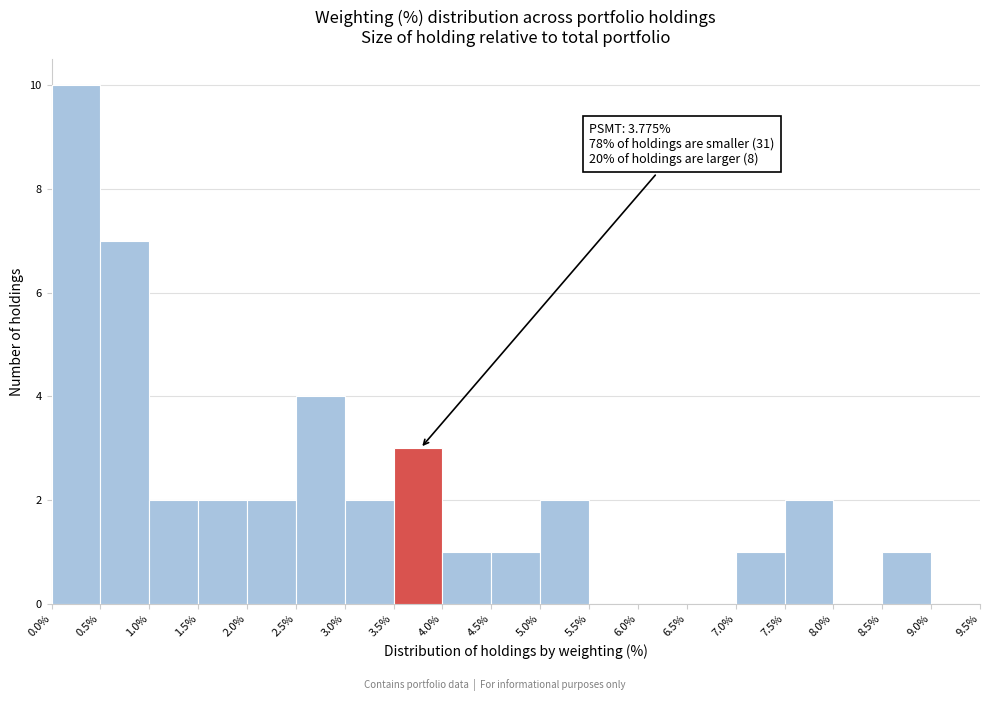

Which range on the x-axis has the tallest bar?

0.0% to 0.5%